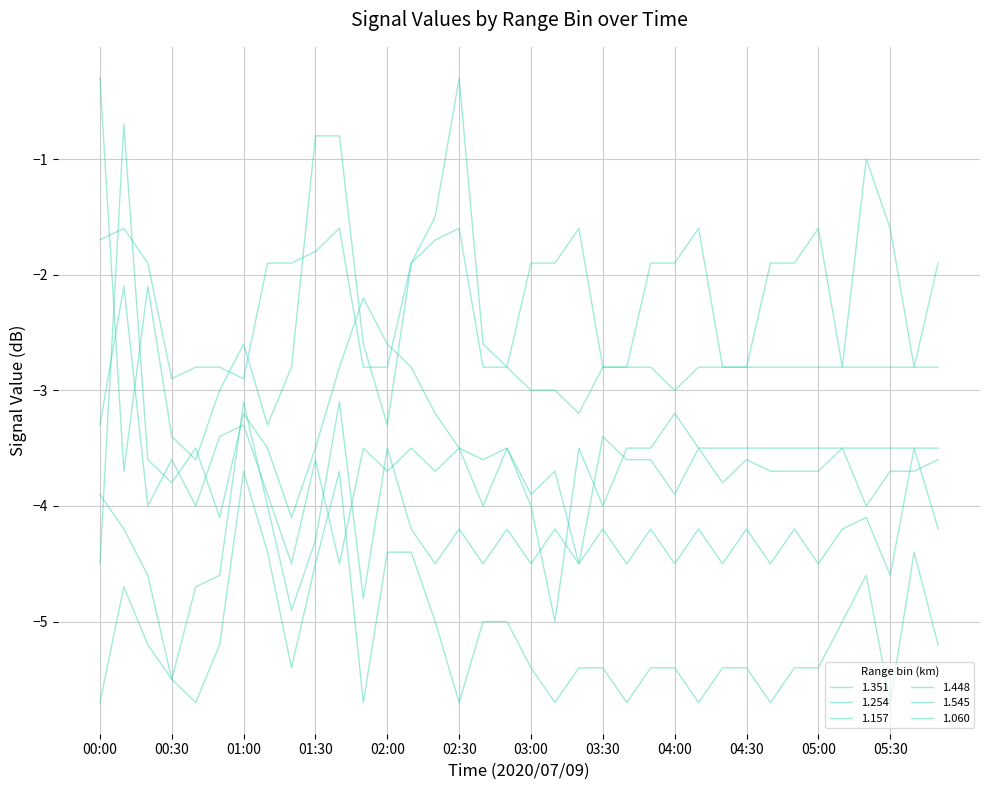

Is this an area chart (filled region under the line)?

No